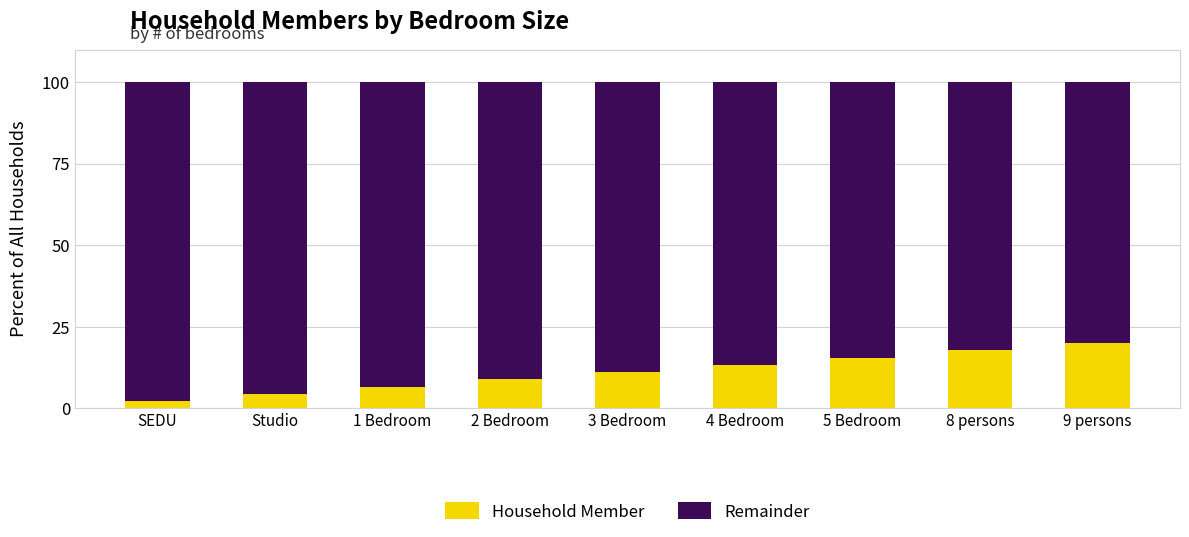

Are the bars horizontal?

No